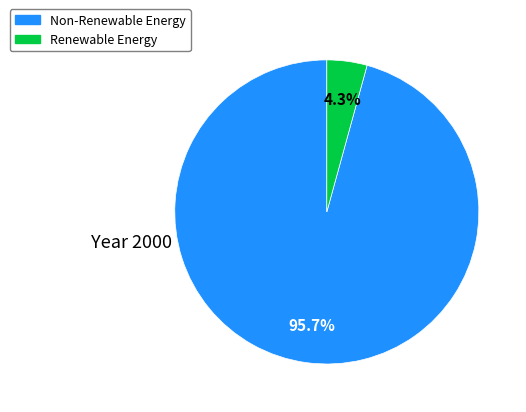

How many slices are in this pie chart?

2